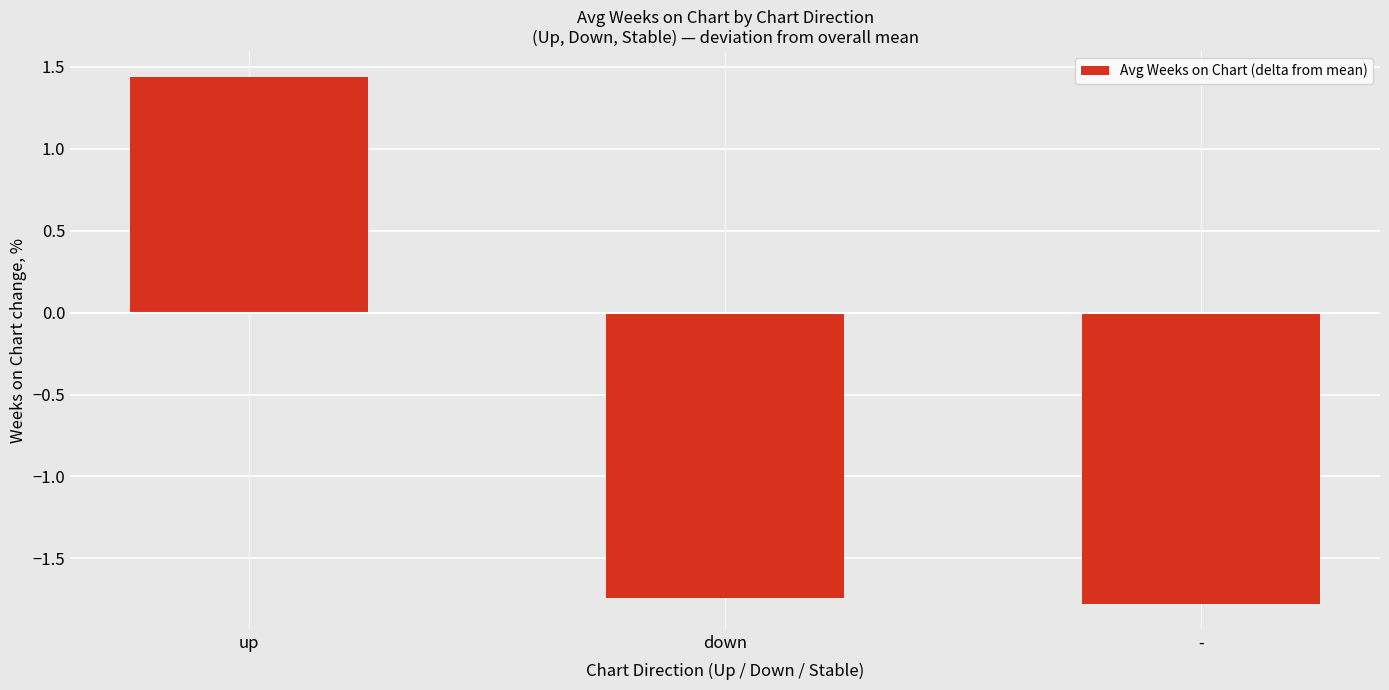

True or false: the data shows -0.9 at down.

False